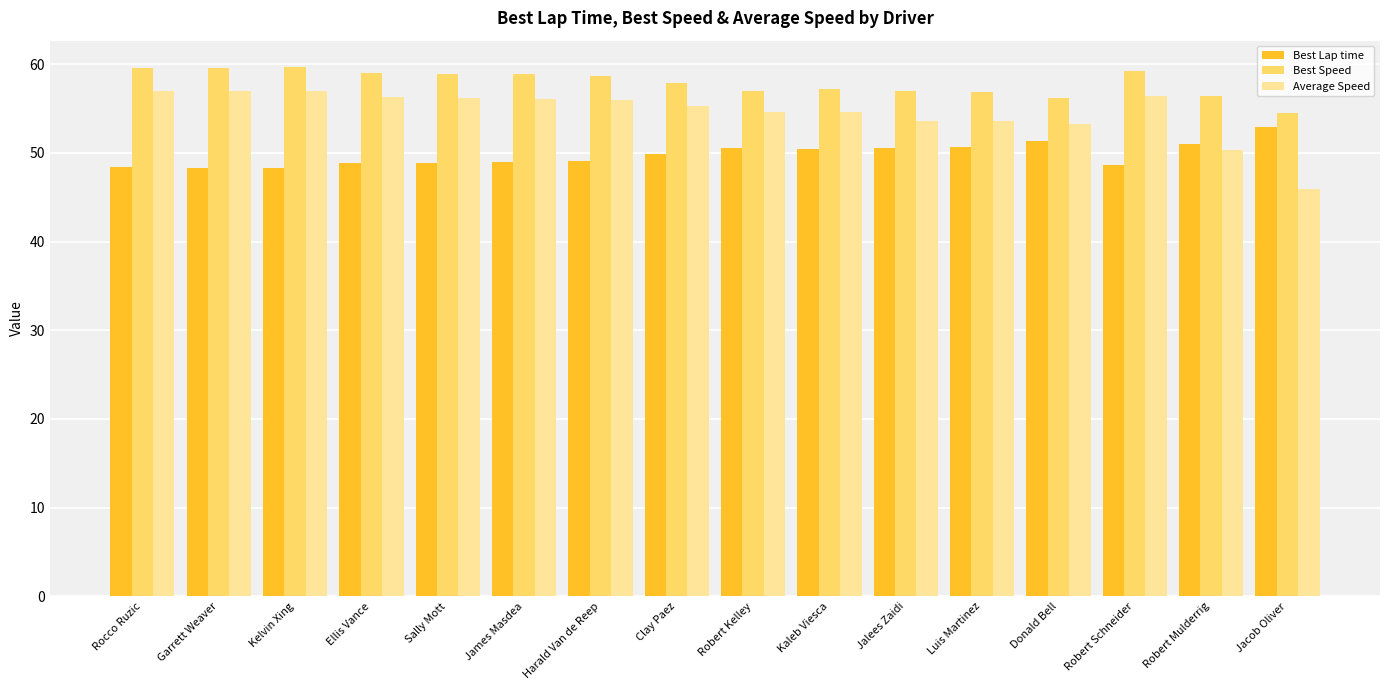

What is the minimum value shown in the chart?

45.9